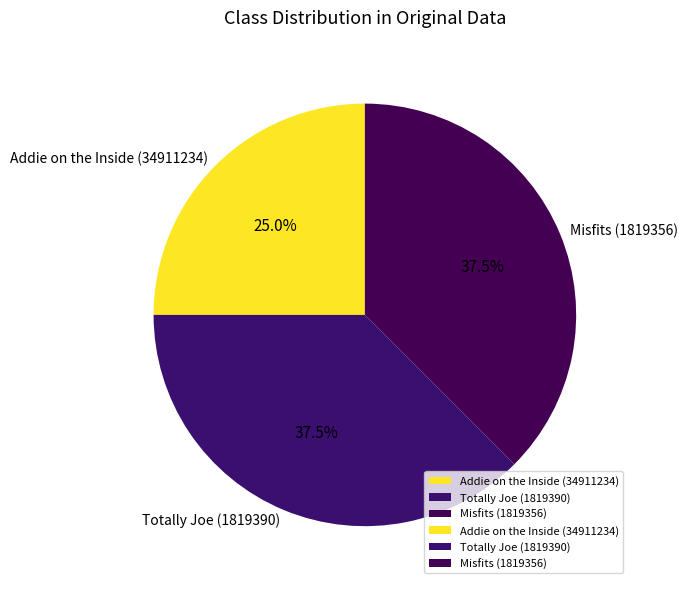

Approximately how many times larger is the value at Totally Joe (1819390) compared to Addie on the Inside (34911234)?

1.5